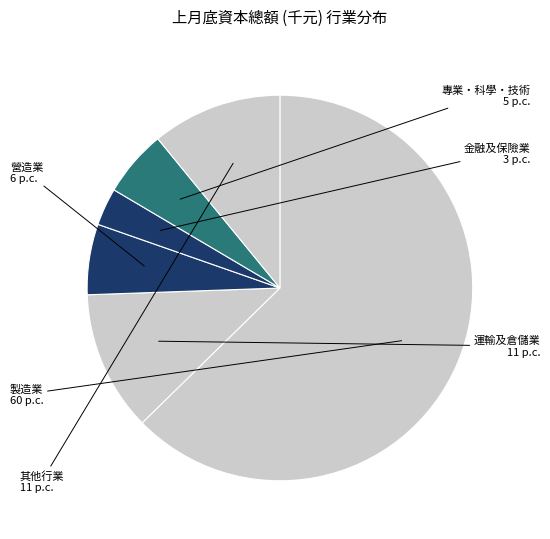

Count the number of slices in the pie.

6